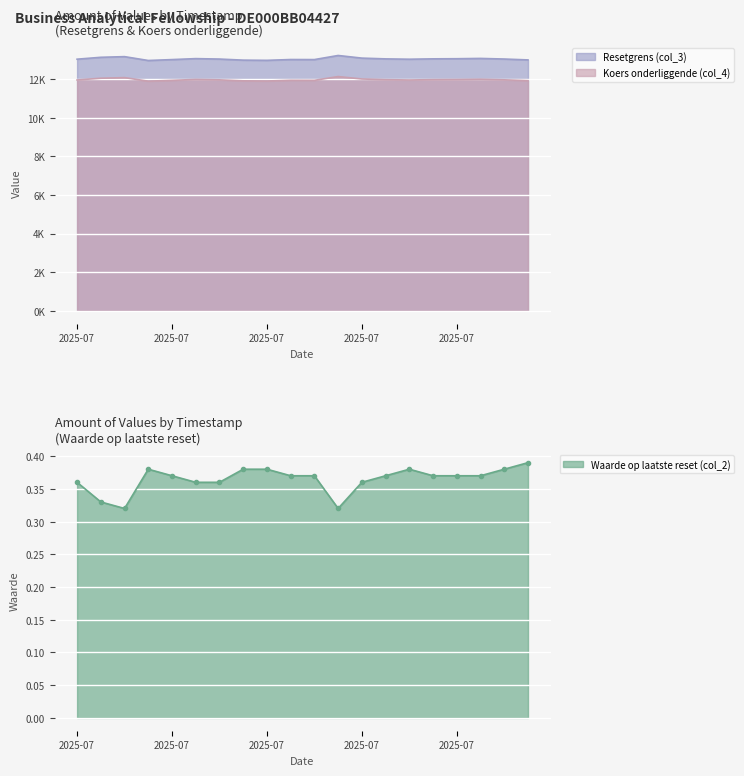

Is it true that Koers onderliggende (col_4) equals 12006.9 at 2025-07?

True